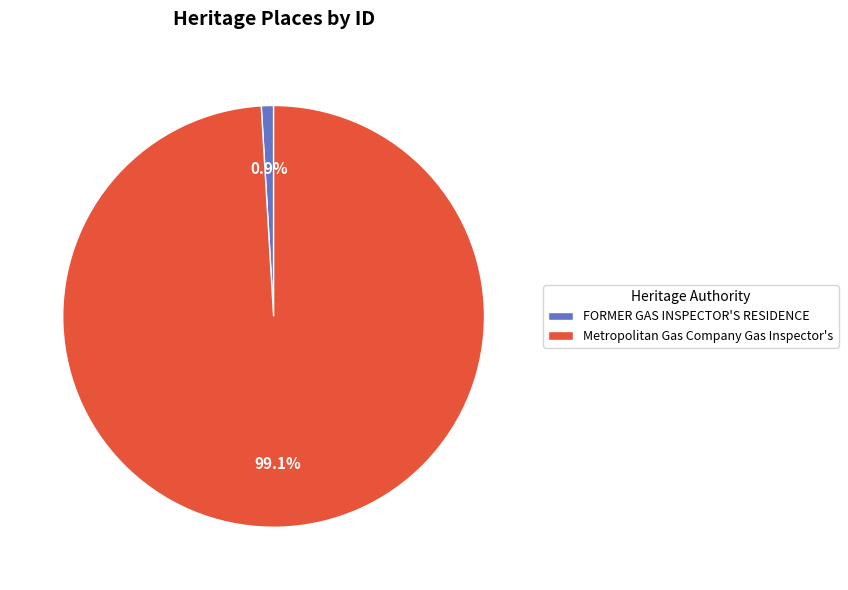

True or false: Metropolitan Gas Company Gas Inspector's accounts for 99% of the total.

True